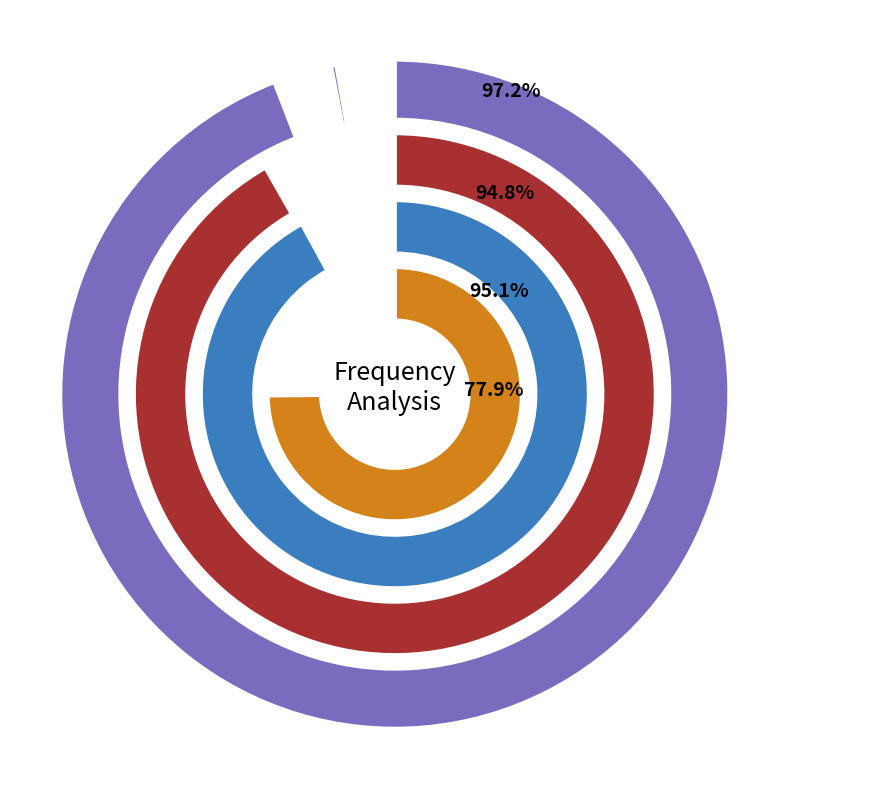

To the nearest percent, what percentage of the pie is 3928.0?

6%